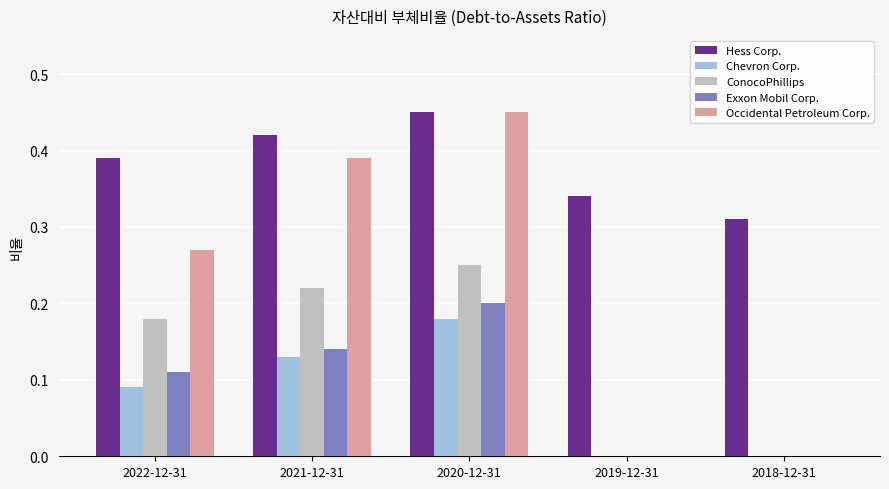

Count the number of categories in the chart.

5